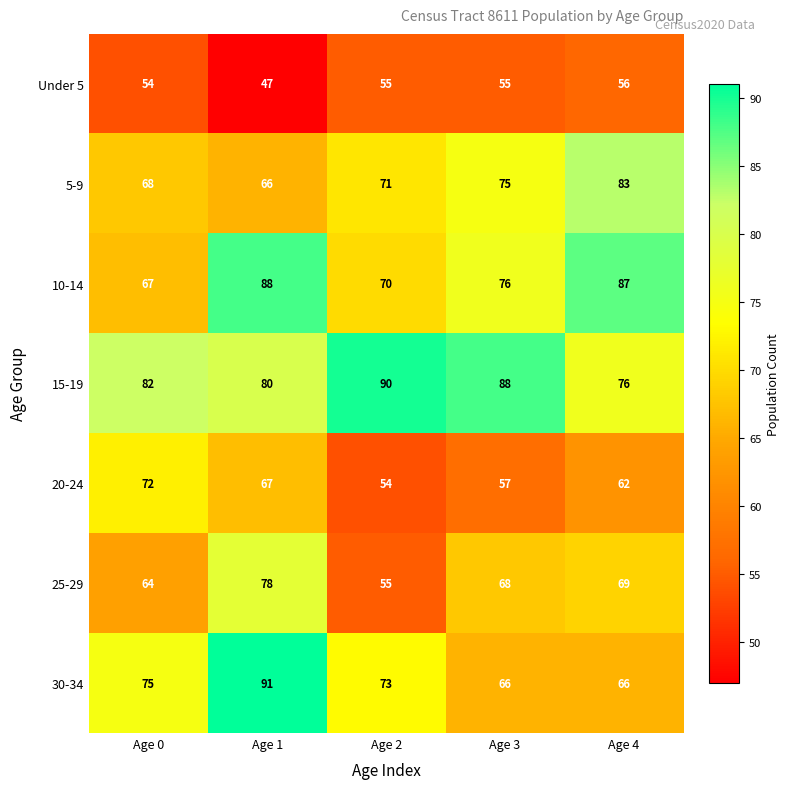

The value of 25-29 at Age 2 is 55. True or false?

True